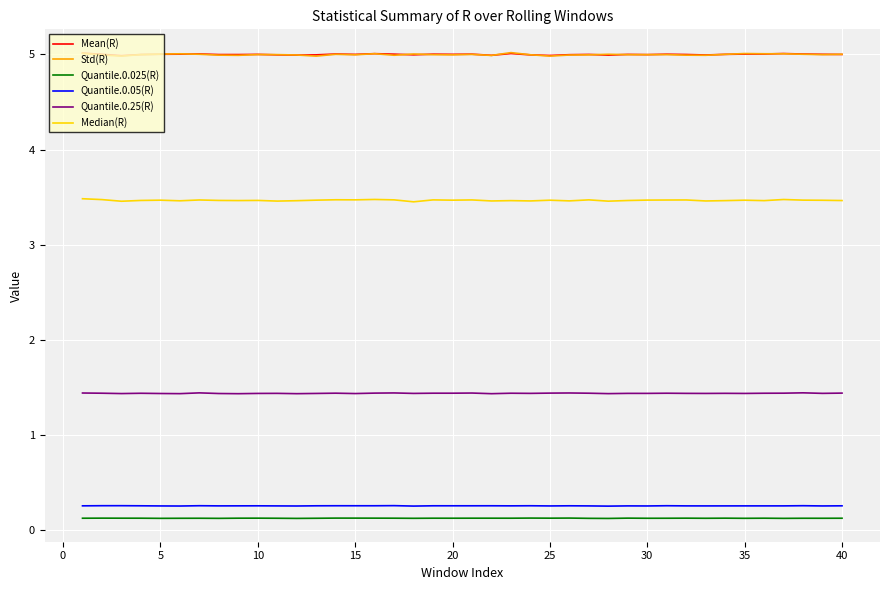

True or false: Mean(R) and Quantile.0.05(R) intersect in this chart.

False